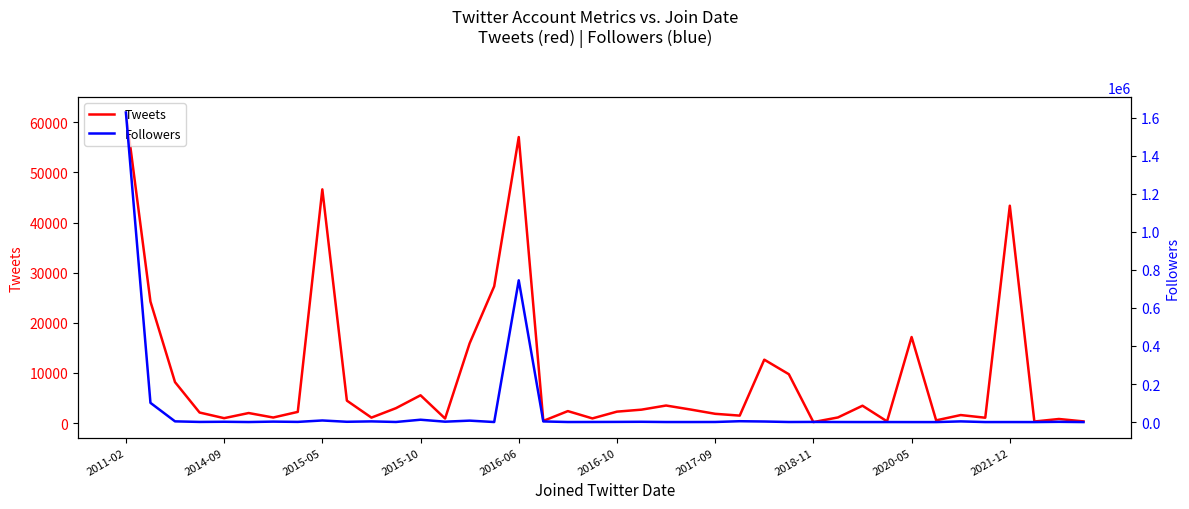

How many times do Tweets and Followers cross each other?

19